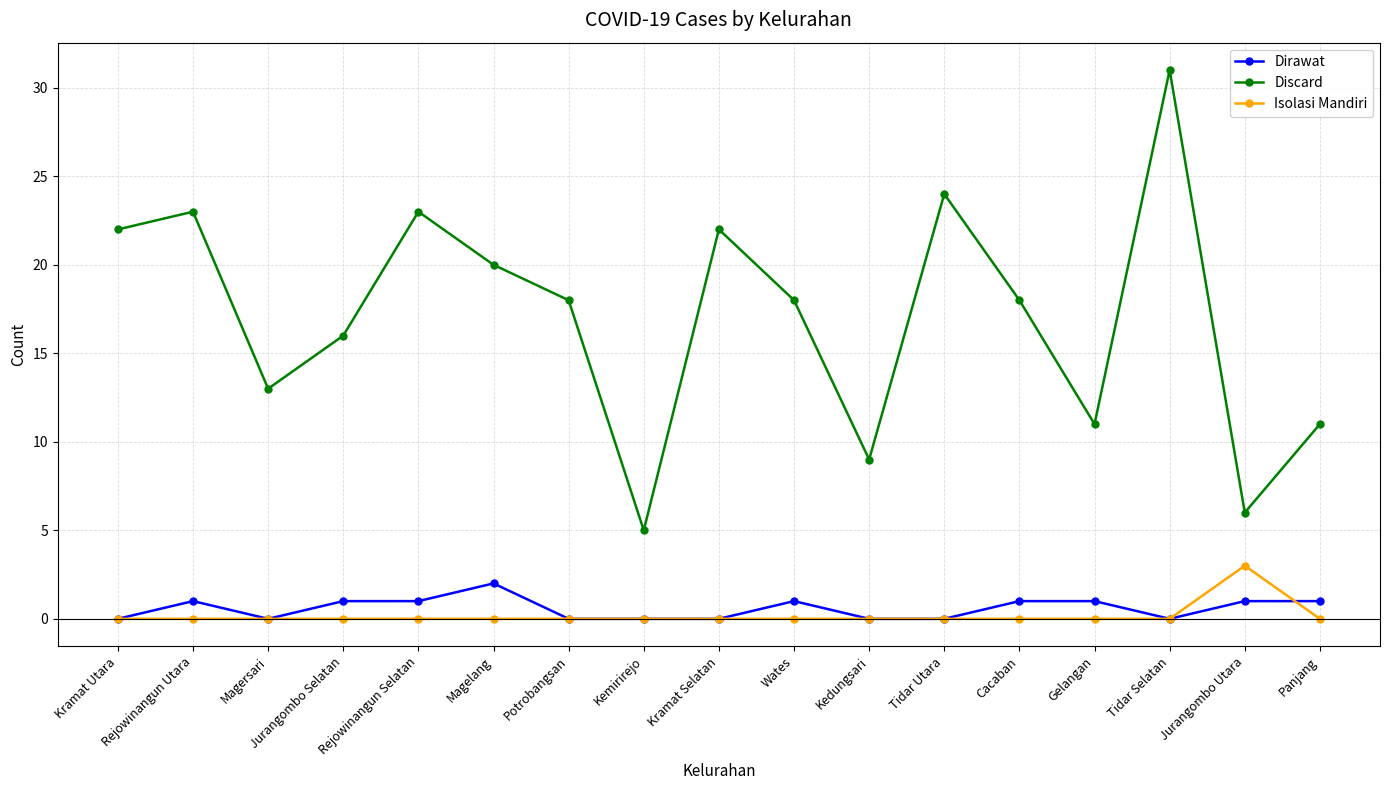

What is the label of the 9th point from the right?

Kramat Selatan